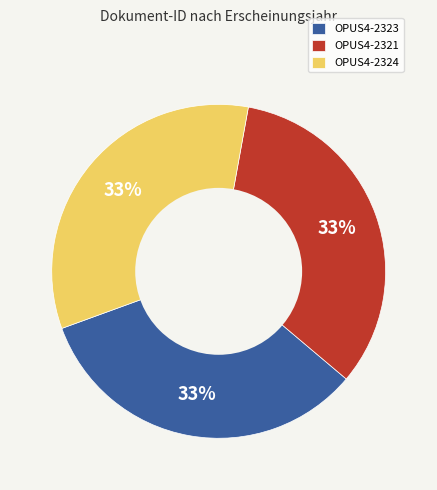

Is the sum of OPUS4-2321 and OPUS4-2323 greater than half?

Yes